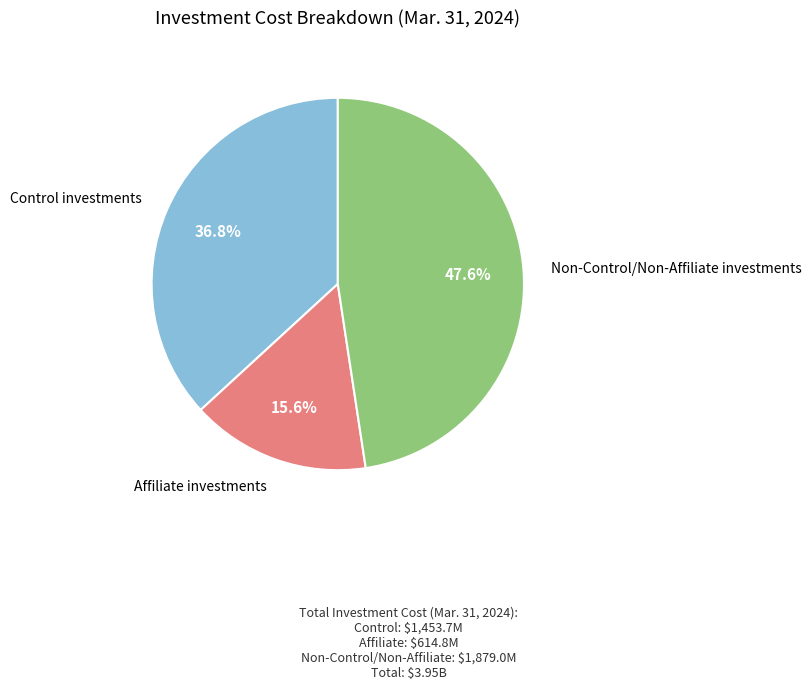

Combined, do Affiliate investments and Control investments account for over 50%?

Yes